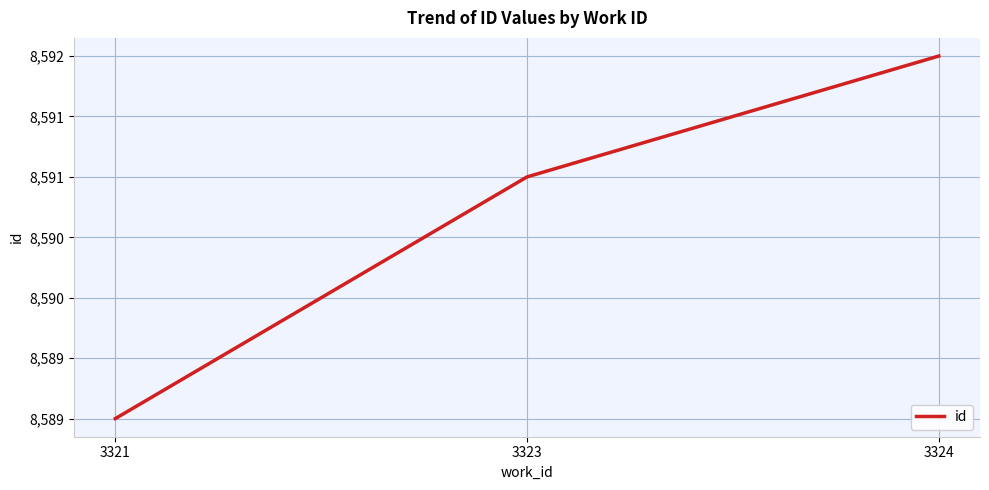

What is the greatest value displayed?

8592